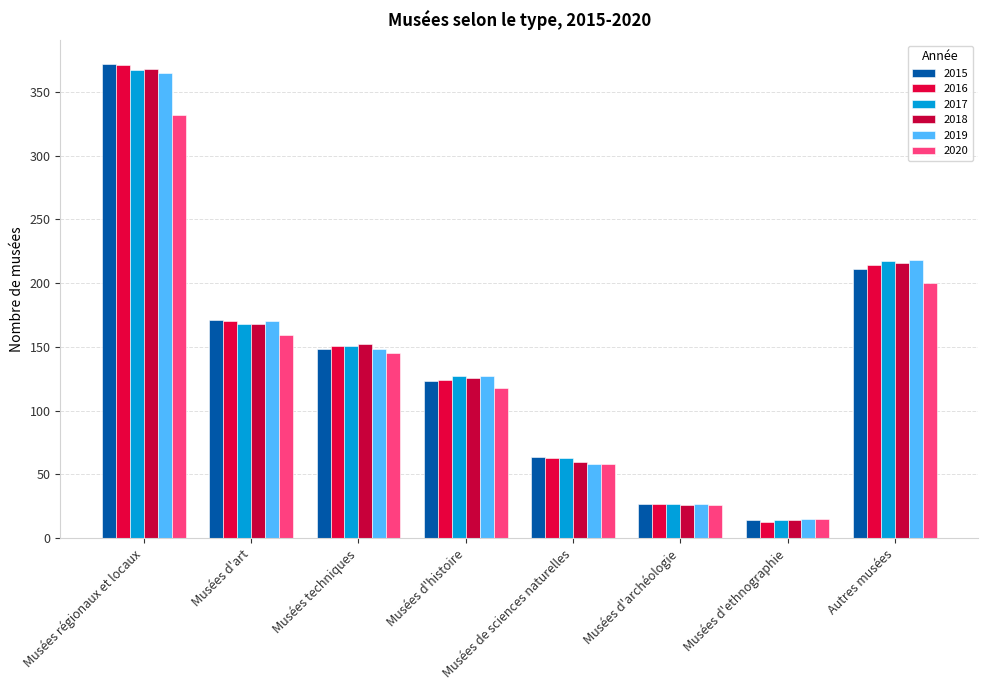

At how many categories does at least one series exceed 231?

1